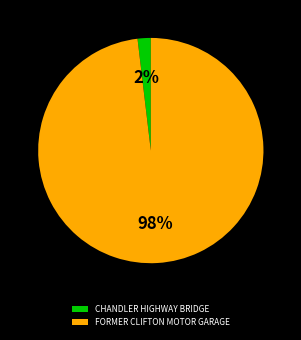

To the nearest percent, what is the difference between the CHANDLER HIGHWAY BRIDGE and FORMER CLIFTON MOTOR GARAGE slice percentages?

96%